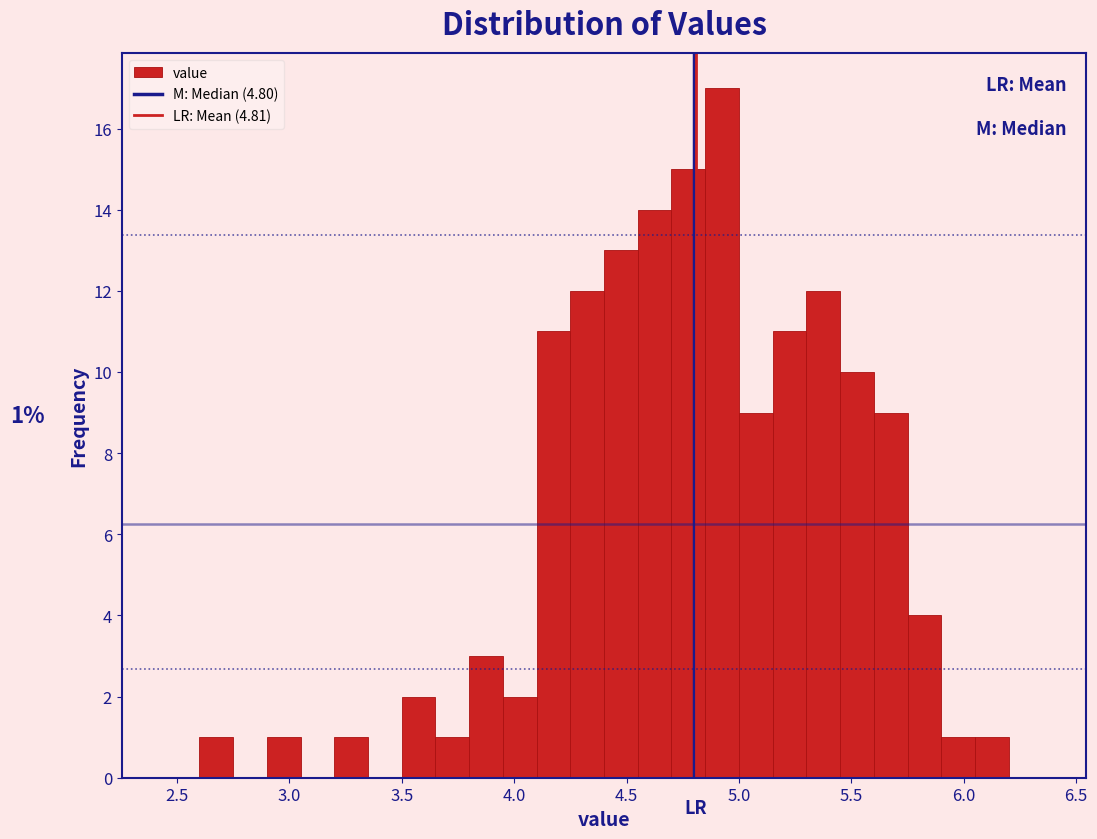

Around what value on the x-axis is the tallest bar? Give the approximate position of its centre, as read against the axis.

4.95